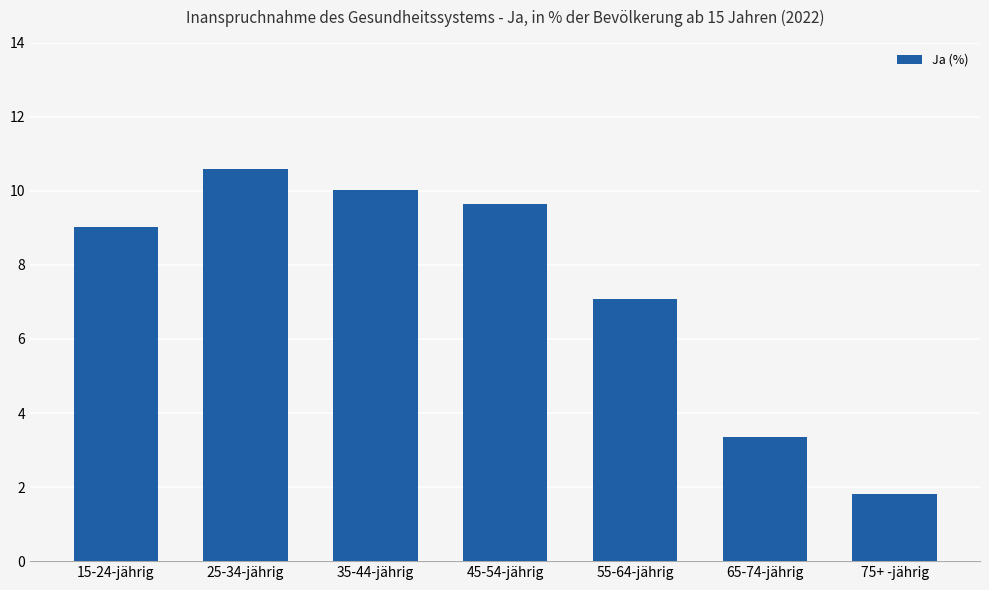

What position from the right is 15-24-jährig?

7